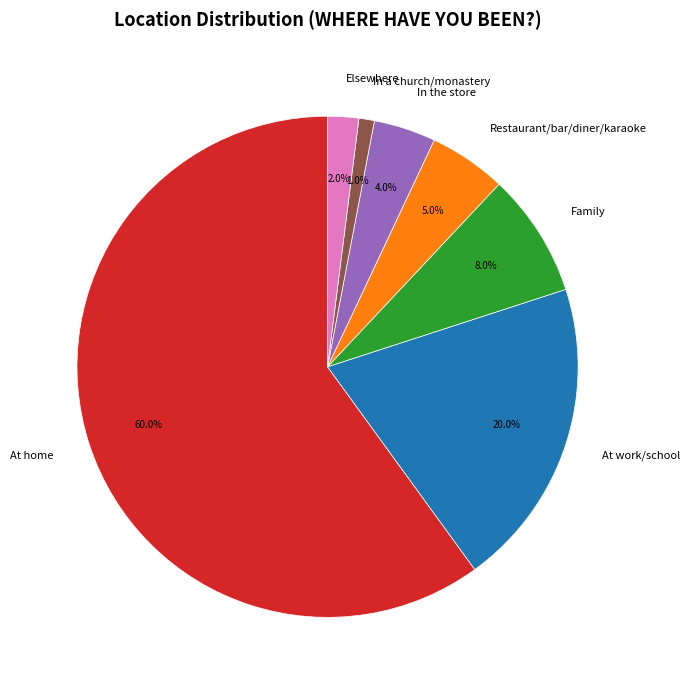

True or false: At home accounts for 51% of the total.

False